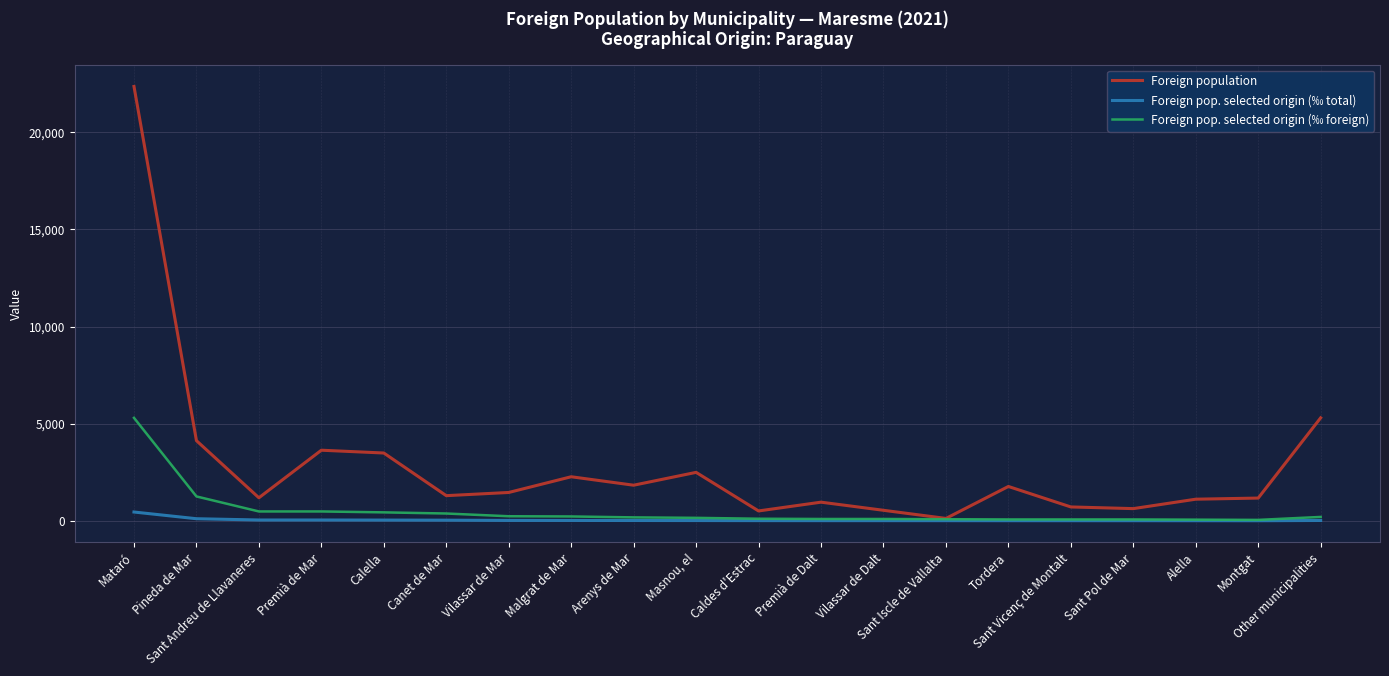

What is the lowest value of the Foreign population series?

122